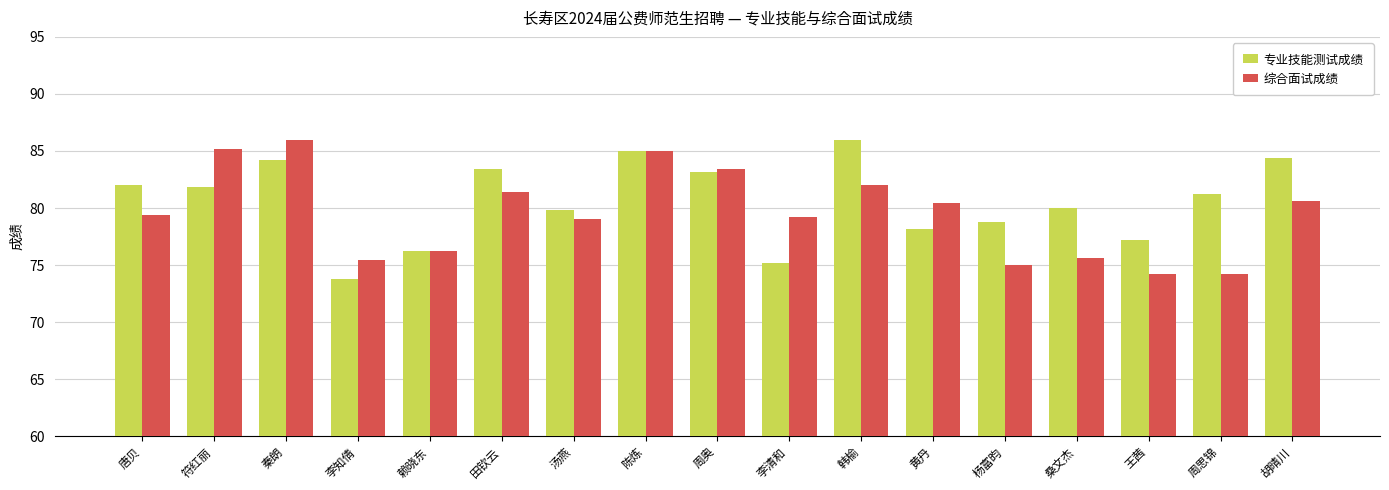

What is the difference between the second highest and second lowest values in the 综合面试成绩 series?

11.0